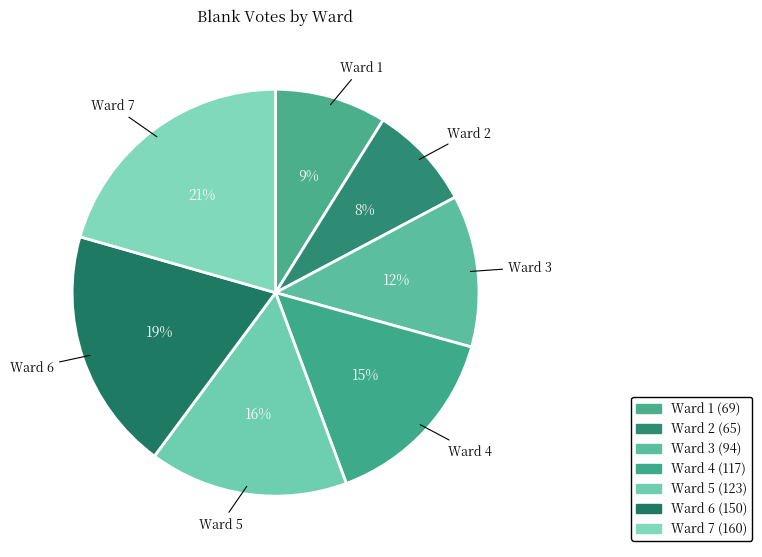

Between Ward 5 and Ward 1, which is larger?

Ward 5